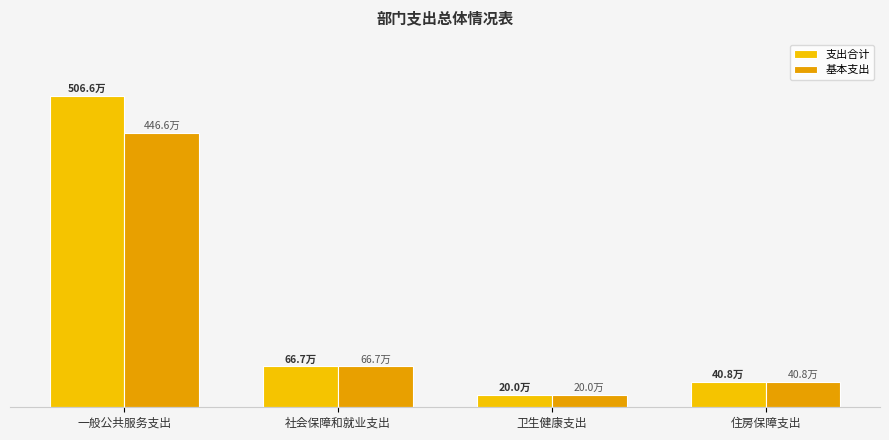

How many groups of bars are there?

4